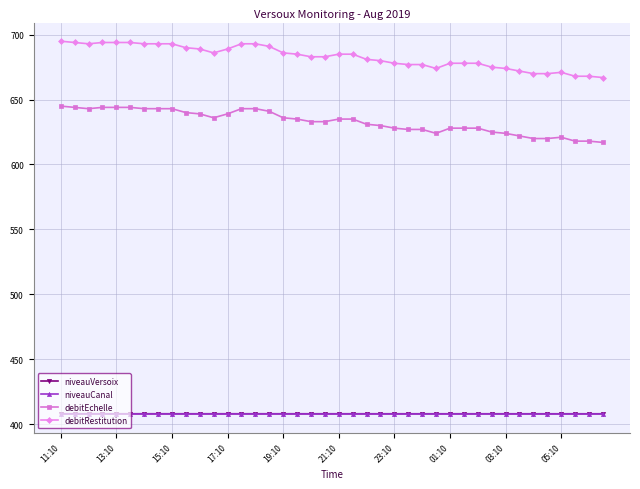

True or false: debitRestitution and niveauCanal cross at least once.

False